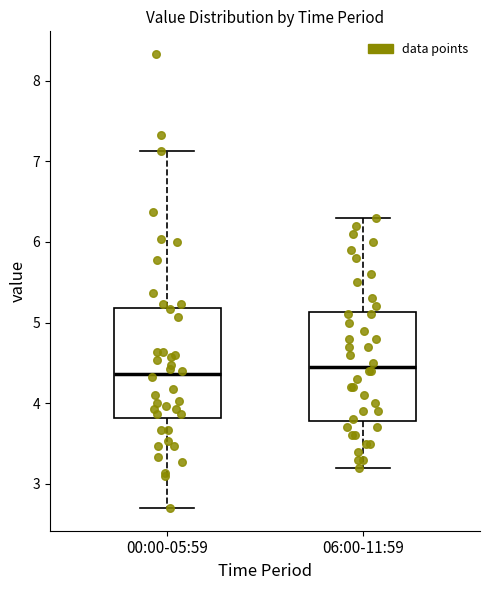

Reading left to right, transcribe this box plot: for each box, give where its median line is, the range the box spans, and where its two whiskers end, as read against the y-axis. The values are not printed on the chart, so give them approximately, as read against the axis.

00:00-05:59: median 4.4, box 3.8 to 5.2, whiskers 2.7 to 7.1
06:00-11:59: median 4.5, box 3.8 to 5.1, whiskers 3.2 to 6.3